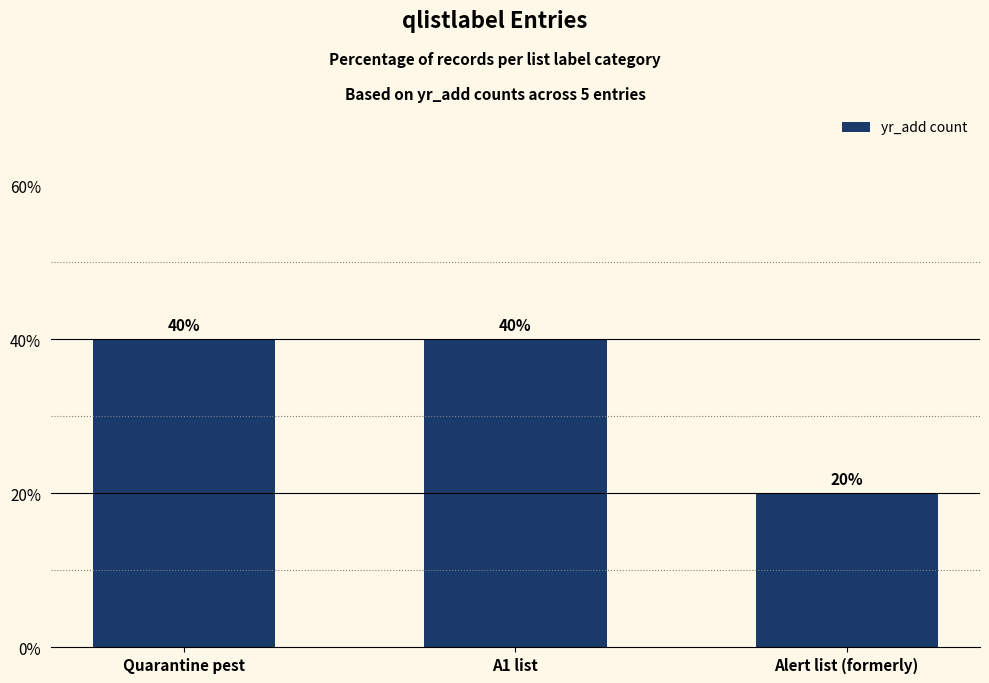

Reading right to left, extract all data points from this chart.

Alert list (formerly)=20	A1 list=40	Quarantine pest=40